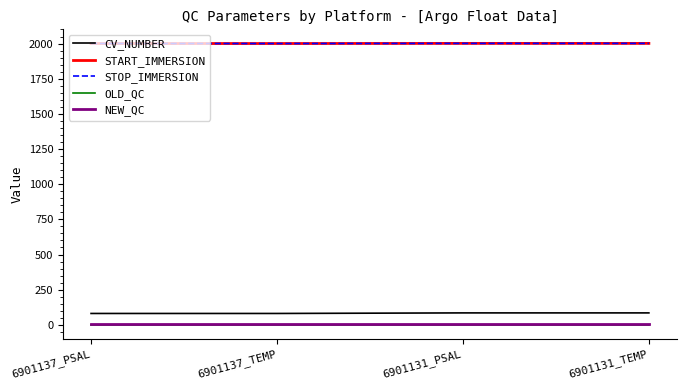

Rank the series by their maximum value, from lowest to highest.

OLD_QC, NEW_QC, CV_NUMBER, START_IMMERSION, STOP_IMMERSION